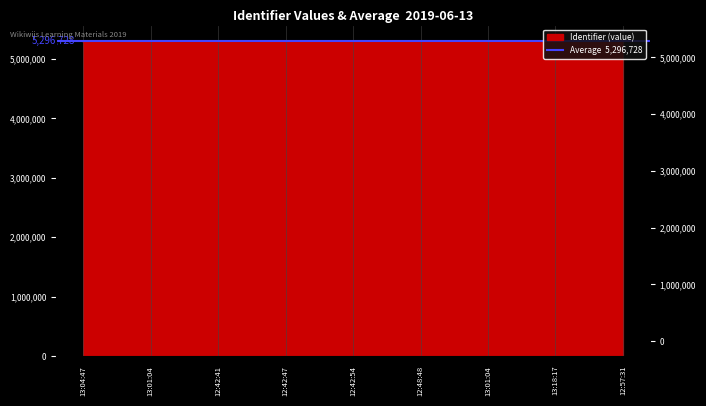

What is the ratio of the value at 13:04:47 to the value at 13:01:04?

1.0